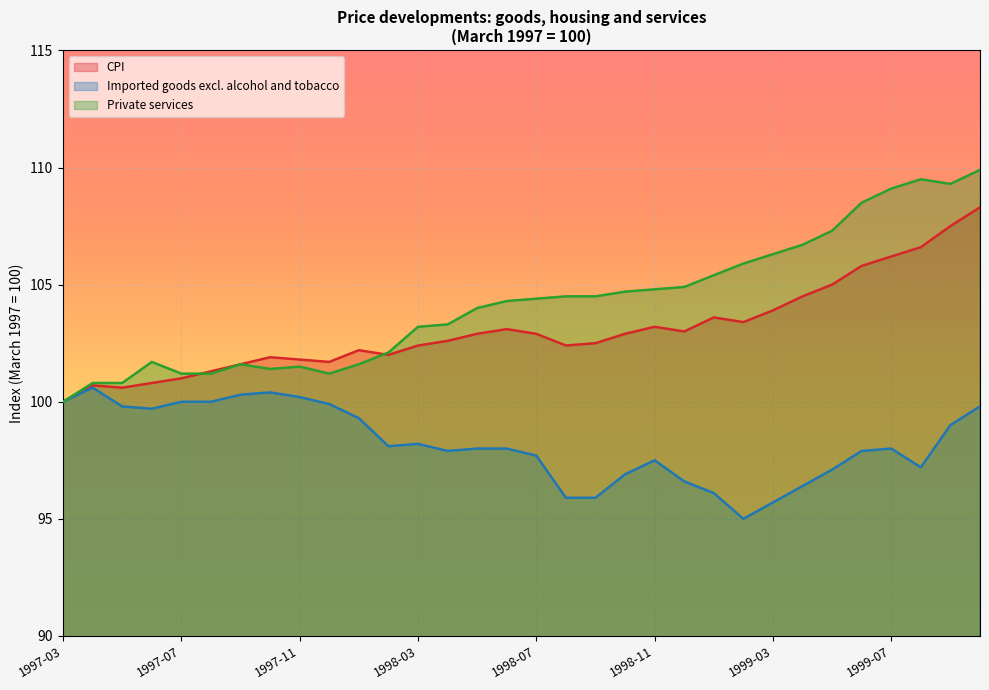

Where is Imported goods excl. alcohol and tobacco nearest to the value 97?

1998-10